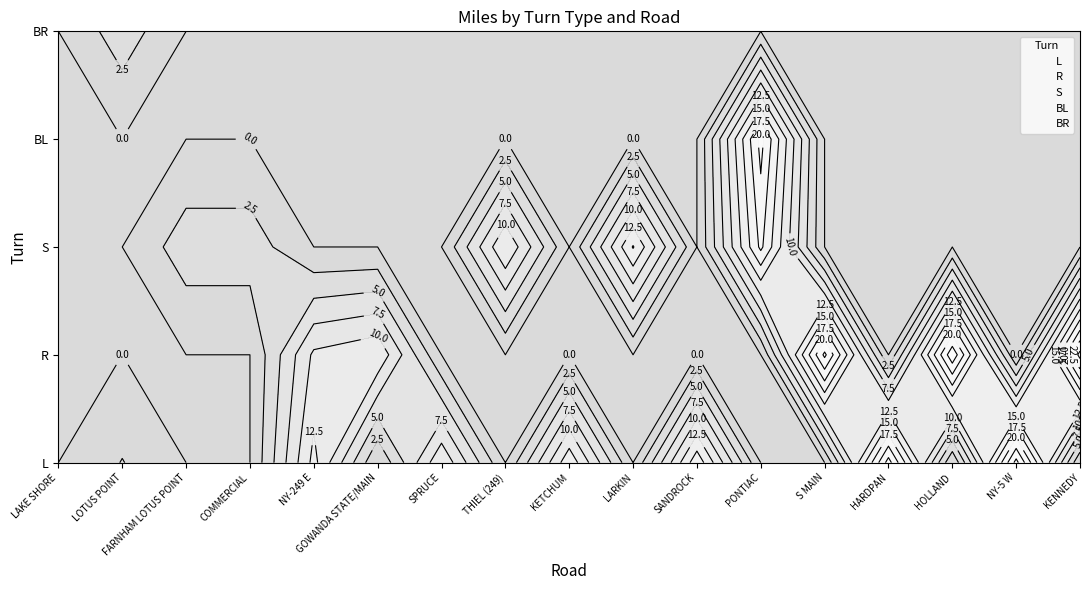

The BR series shows -1.6 at NY-5 W. True or false?

False